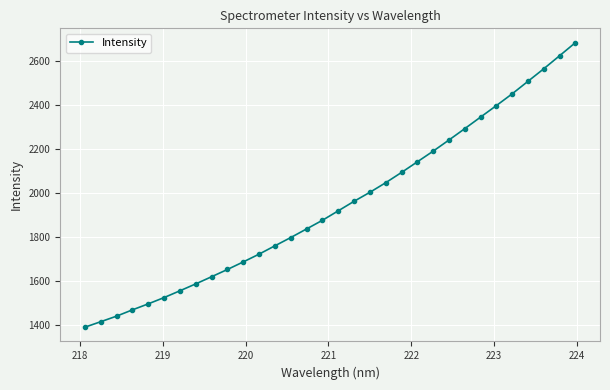

True or false: there are more than 2 points higher than both neighbors.

False